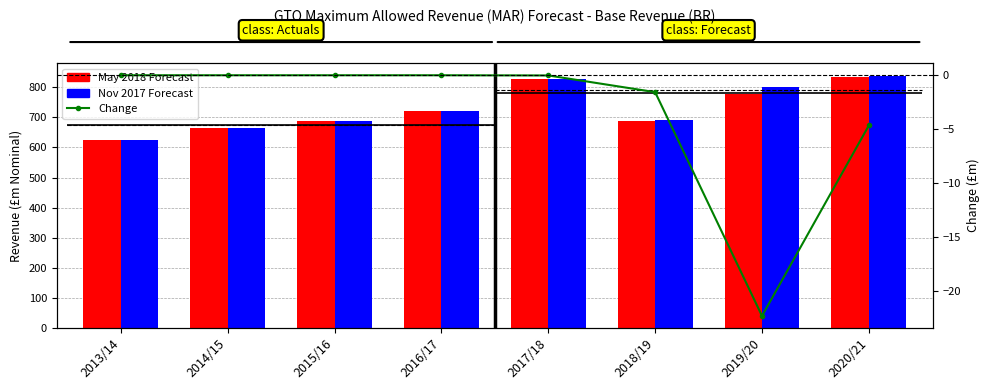

How many distinct data groups are displayed?

3